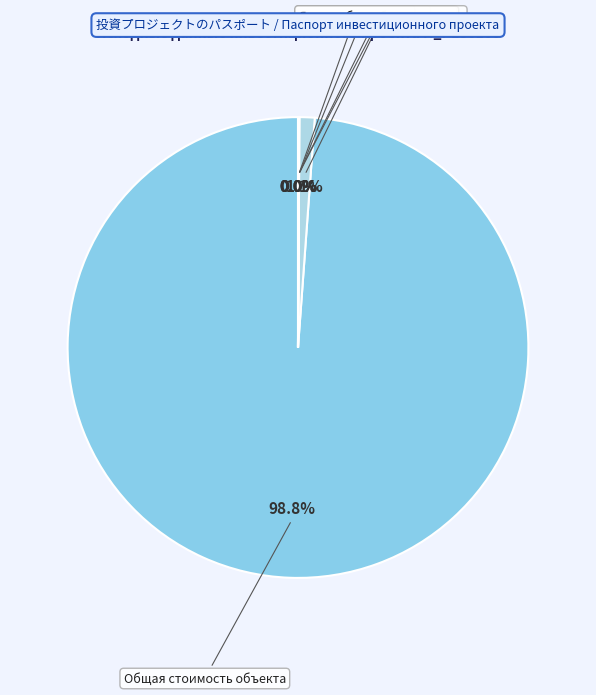

What is the largest slice in the pie chart?

Общая стоимость объекта